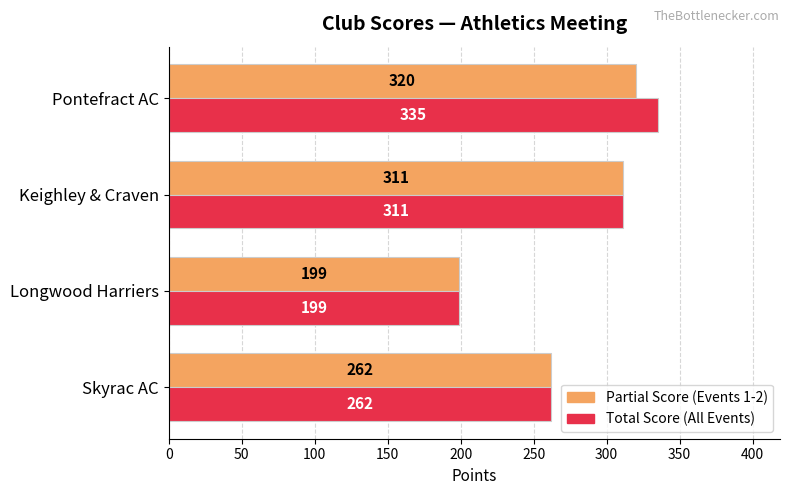

Which series has the largest total across all categories?

Total Score (All Events)